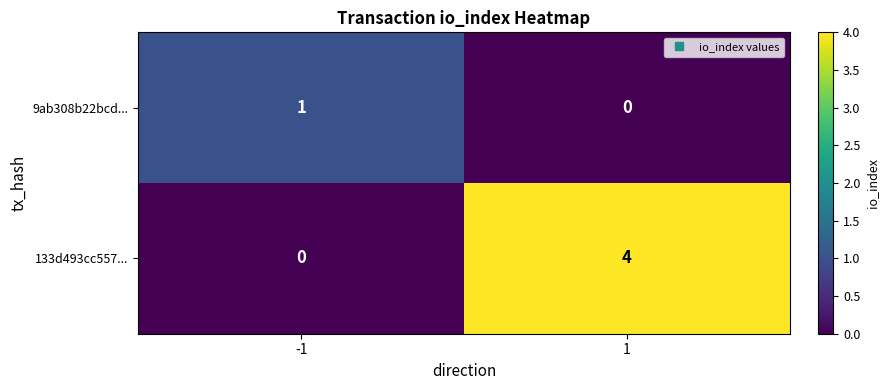

Reading right to left, what are all the values shown in this chart?

9ab308b22bcd...: 0	1
133d493cc557...: 4	0